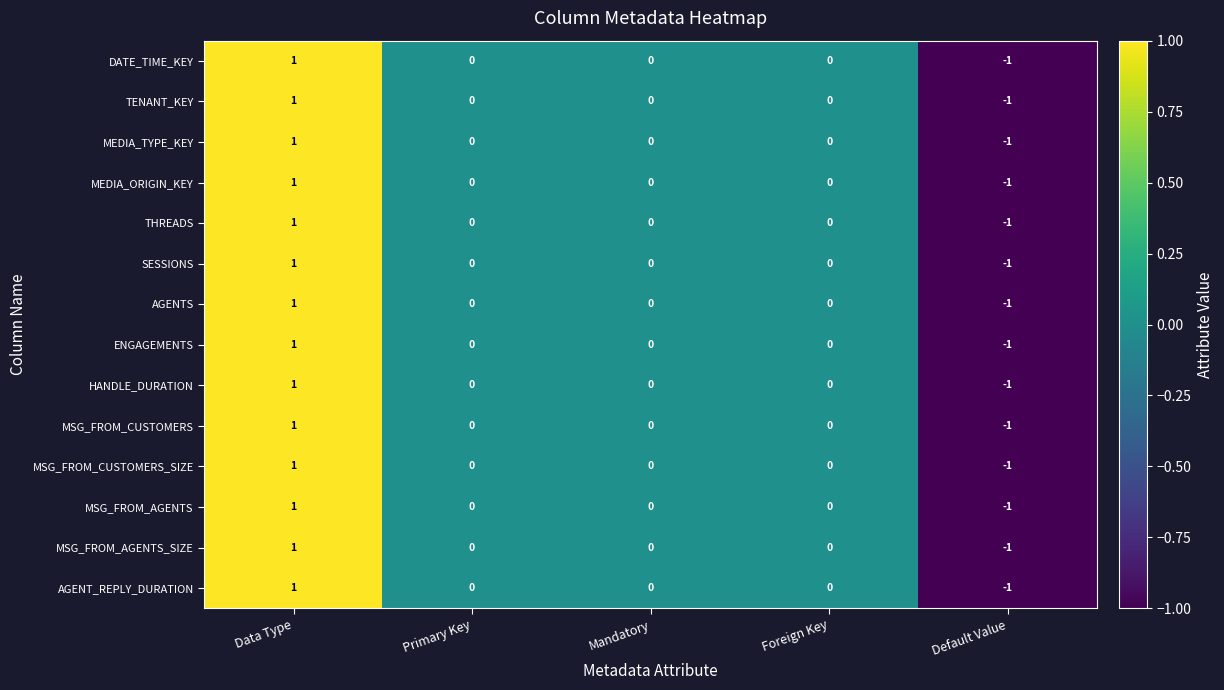

How many negative values does the MSG_FROM_CUSTOMERS_SIZE series have?

1